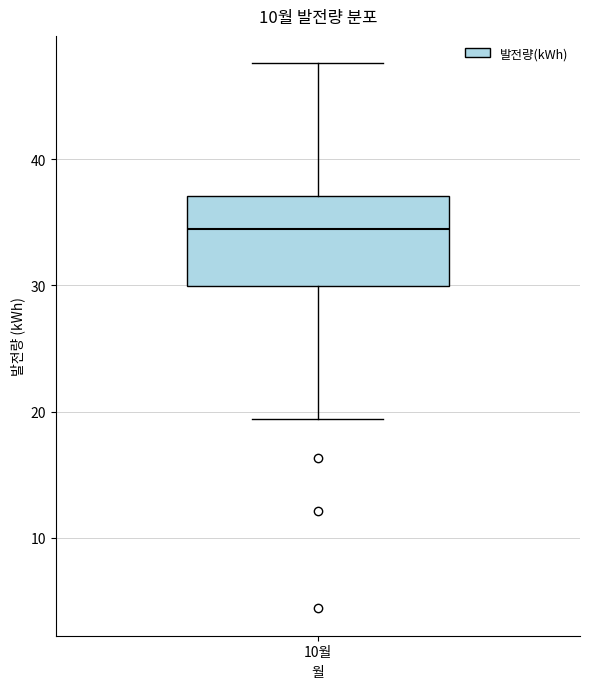

Transcribe this box plot: give where the median line is, the range the box spans, and where the two whiskers end, as read against the y-axis. The values are not printed on the chart, so give them approximately, as read against the axis.

median 35, box 30 to 37, whiskers 19 to 48